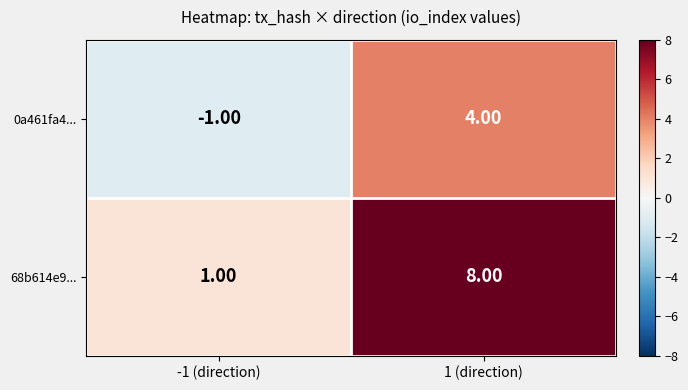

Is the value of 68b614e9... at -1 (direction) greater than the value of 0a461fa4... at 1 (direction)?

No